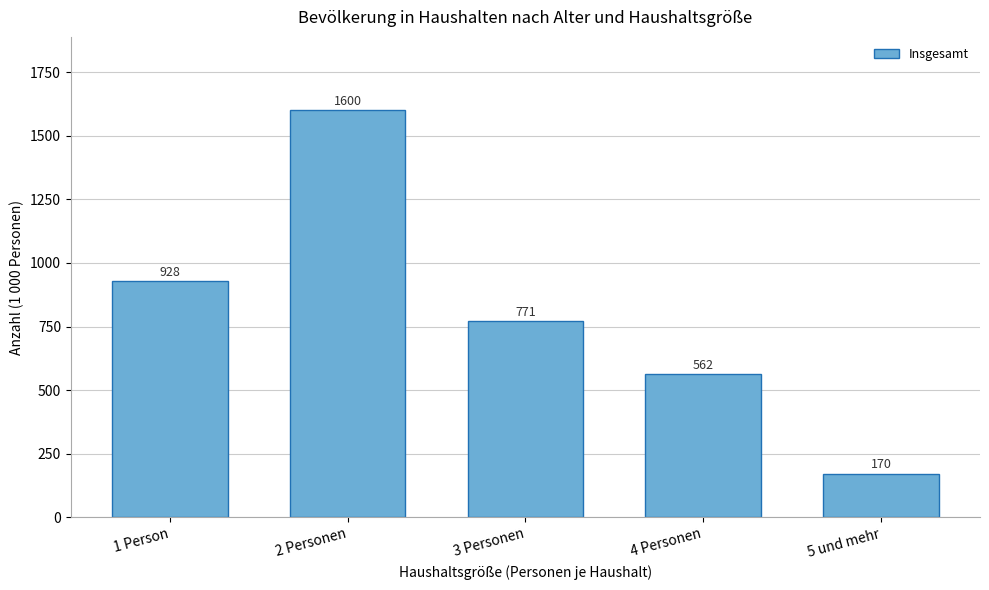

At which category does the chart reach its peak across all series?

2 Personen